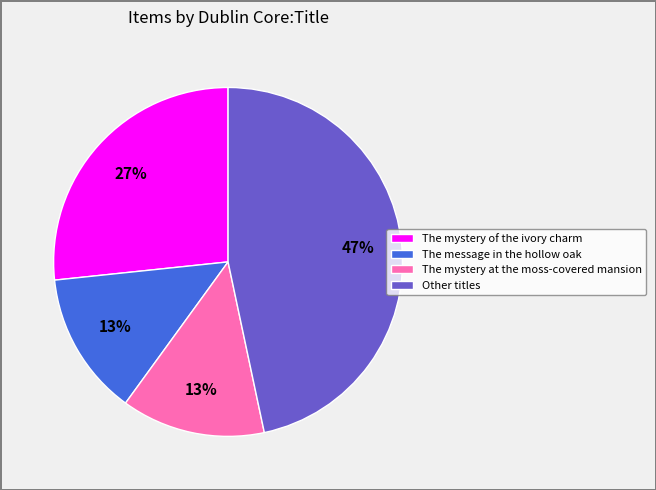

Does The mystery at the moss-covered mansion represent more than half of the total?

No